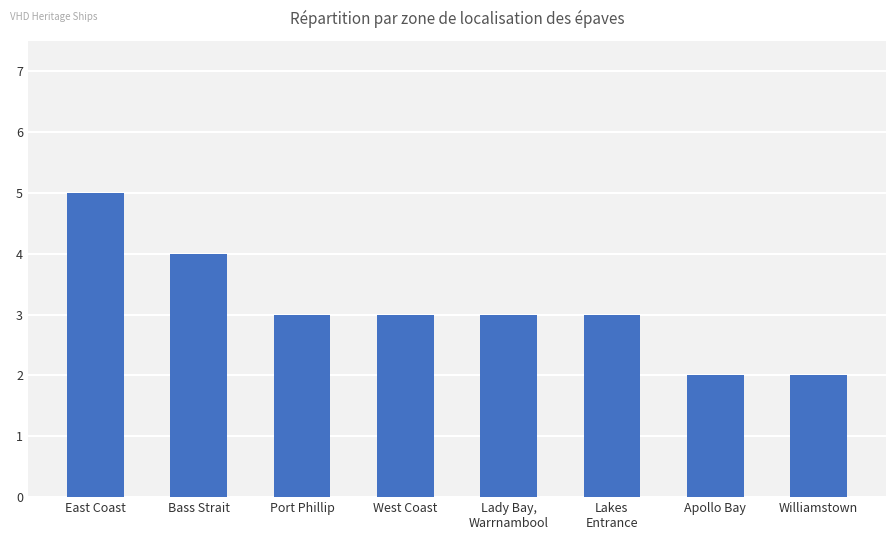

What is the change in value from East Coast to Port Phillip?

-2